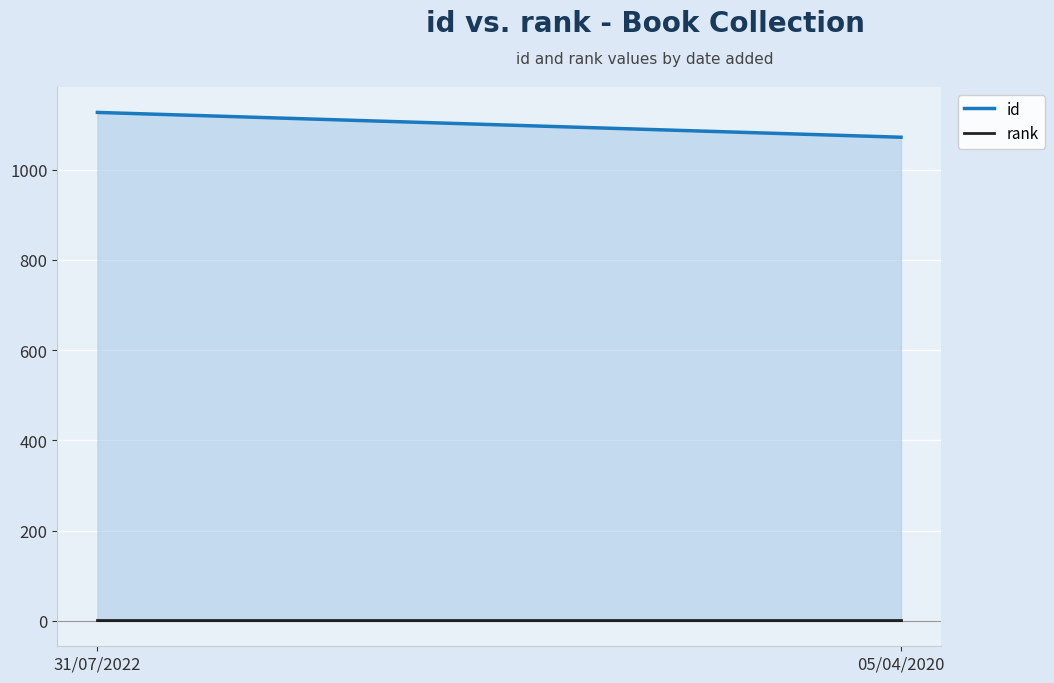

What are all the series names shown in the legend?

id, rank